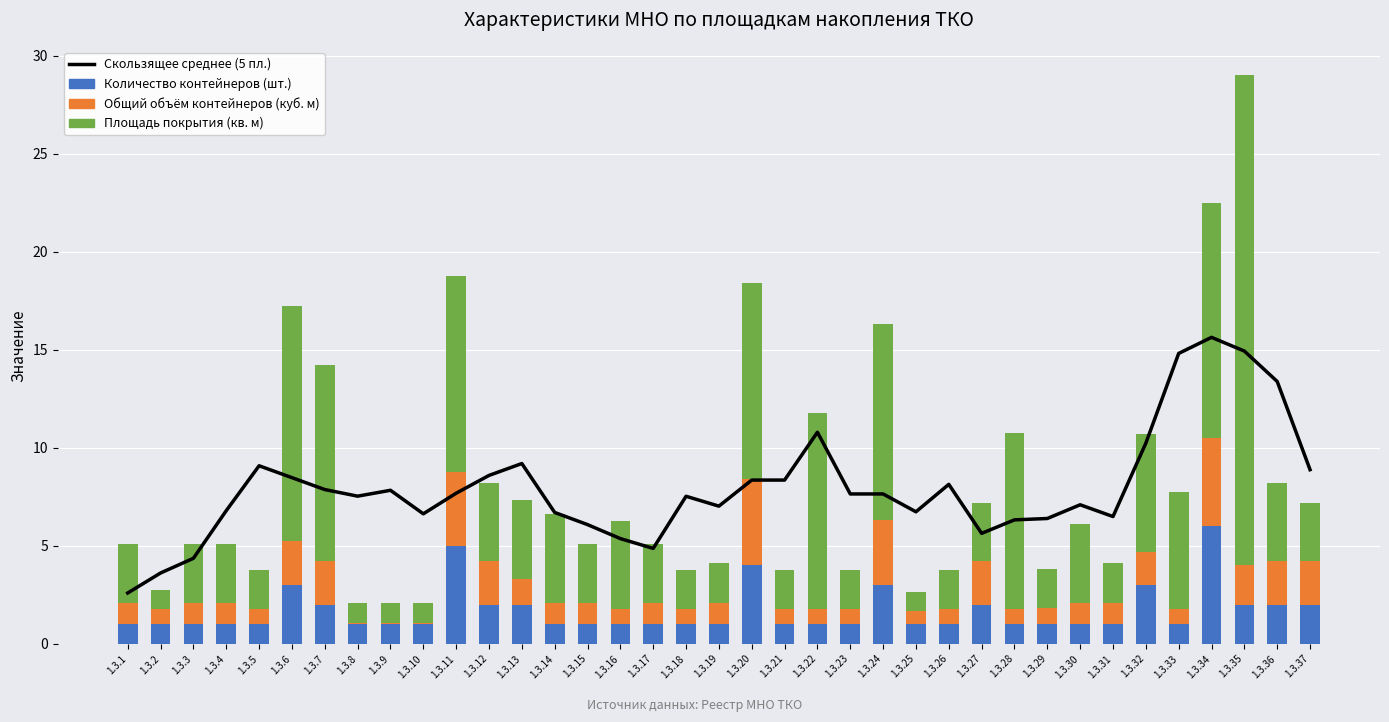

Does the chart contain any negative values?

No